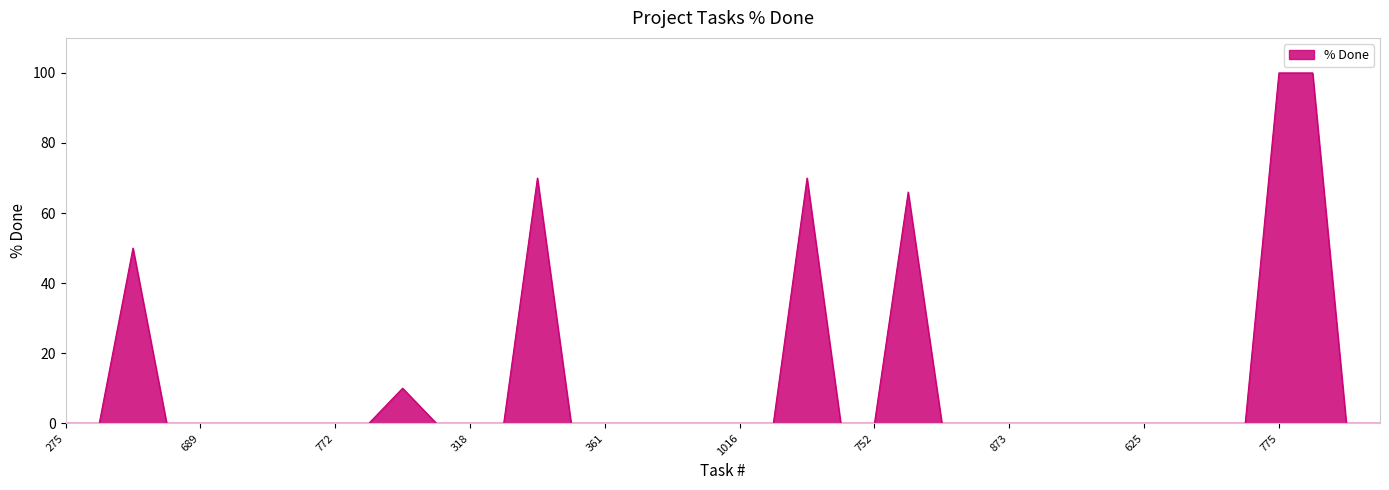

How many lines are shown in the chart?

1